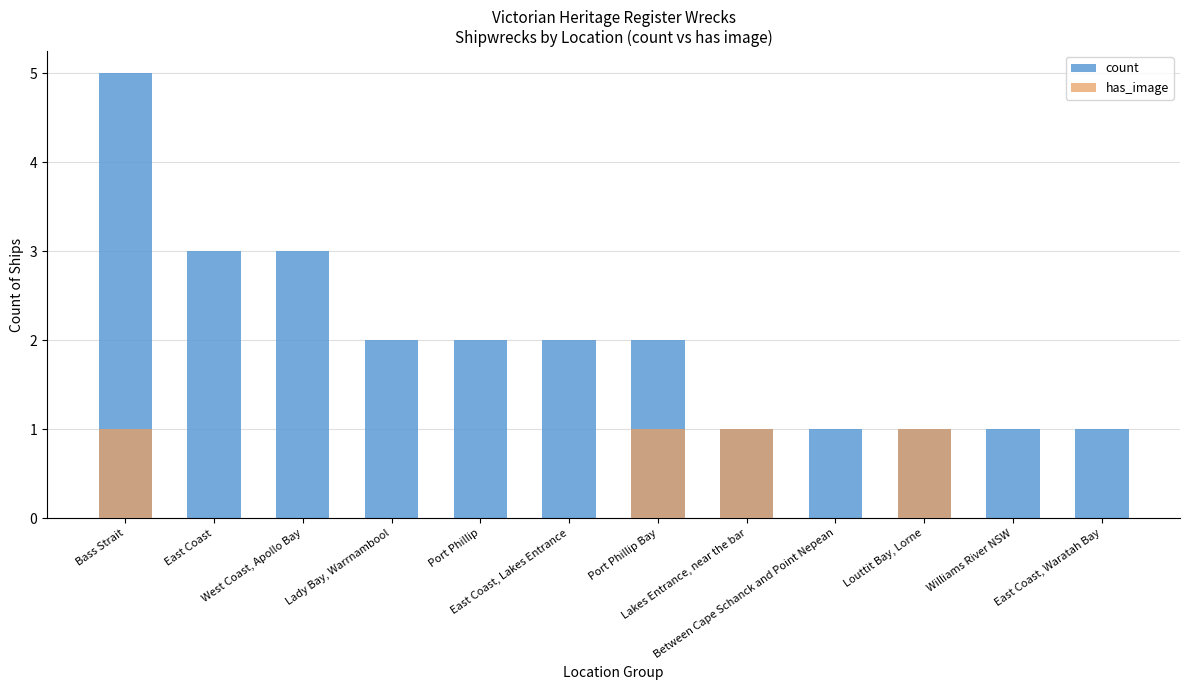

Rank the series by their maximum value, from highest to lowest.

count, has_image